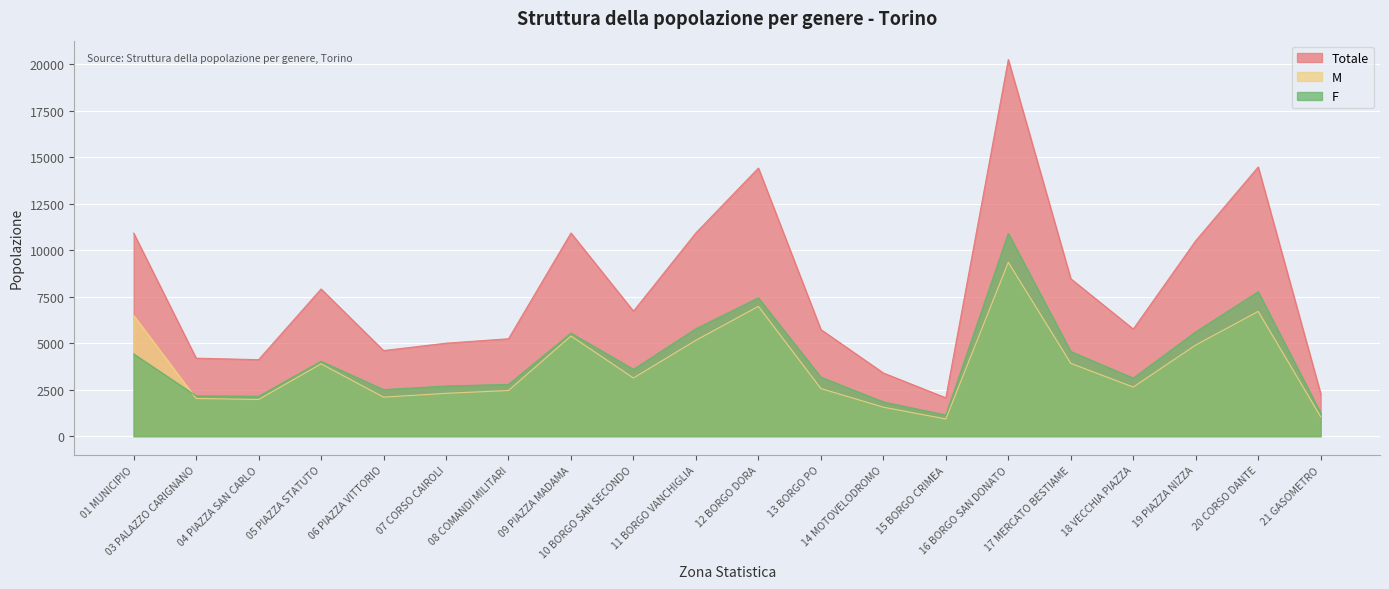

How many categories are shown in the chart?

20